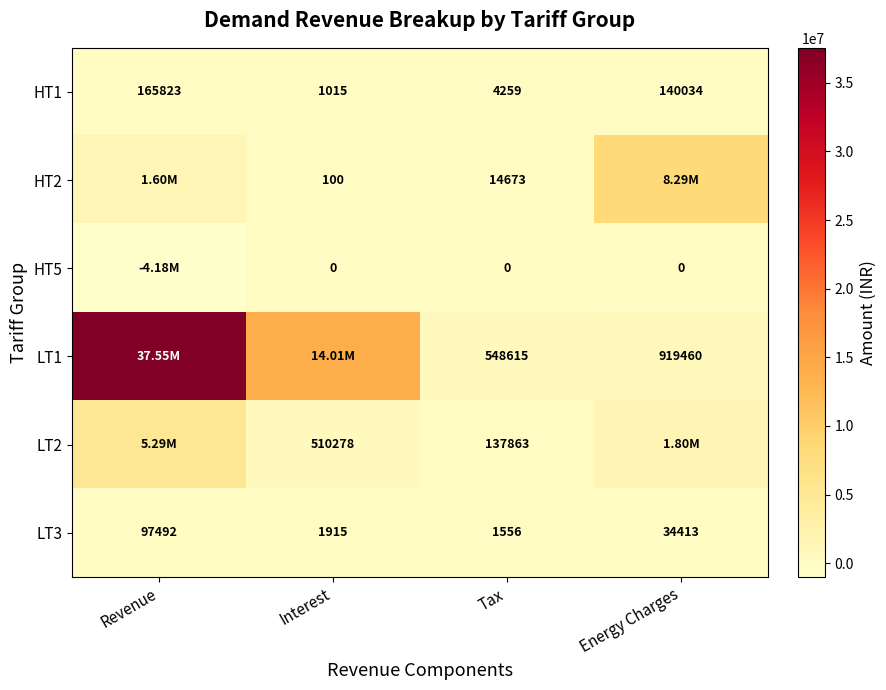

Is the value of HT1 at Energy Charges greater than the value of LT1 at Energy Charges?

No